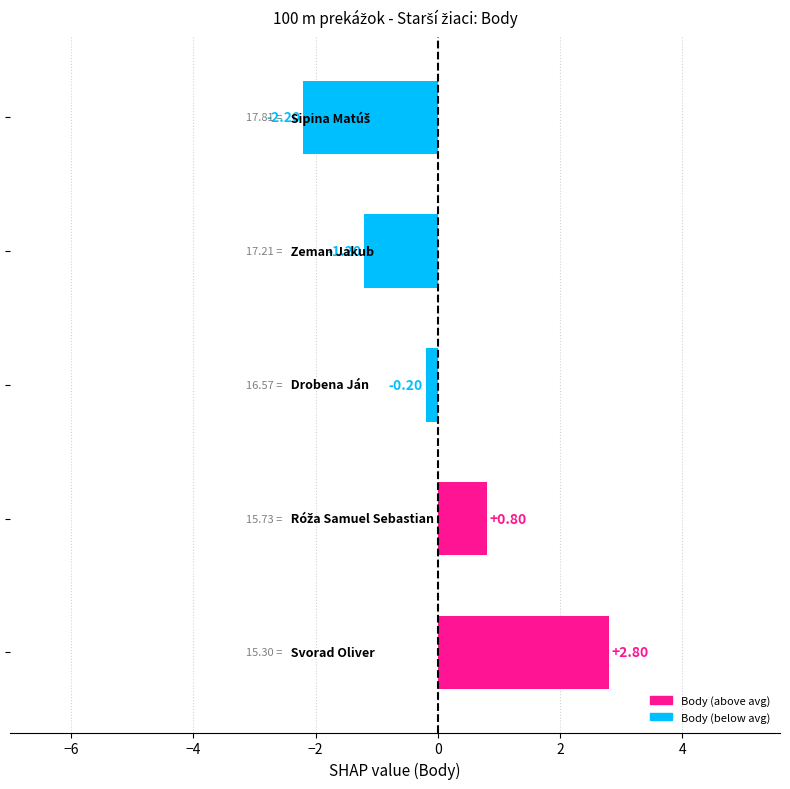

How many values are below 0?

3